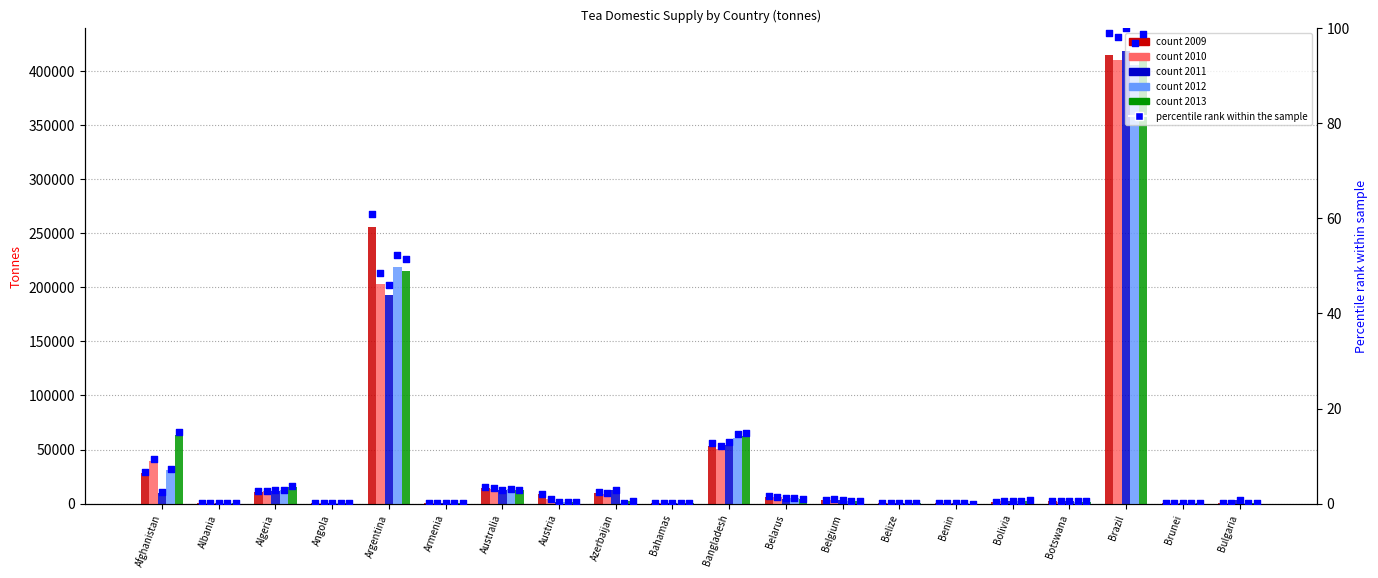

At which category is the sum across all series the highest?

Brazil